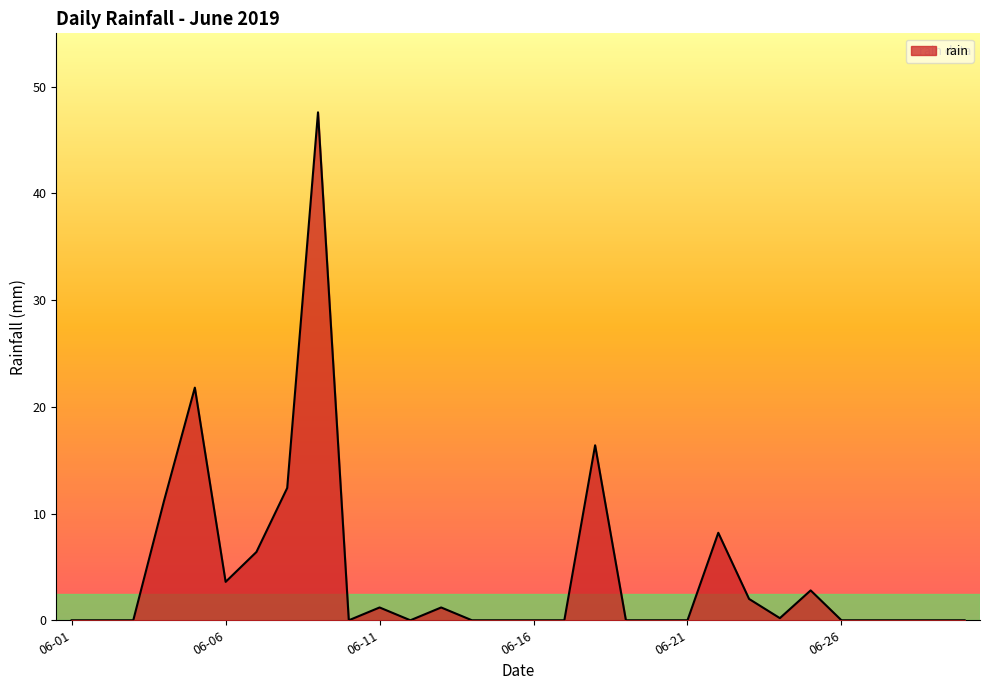

What is the greatest value displayed?

47.6